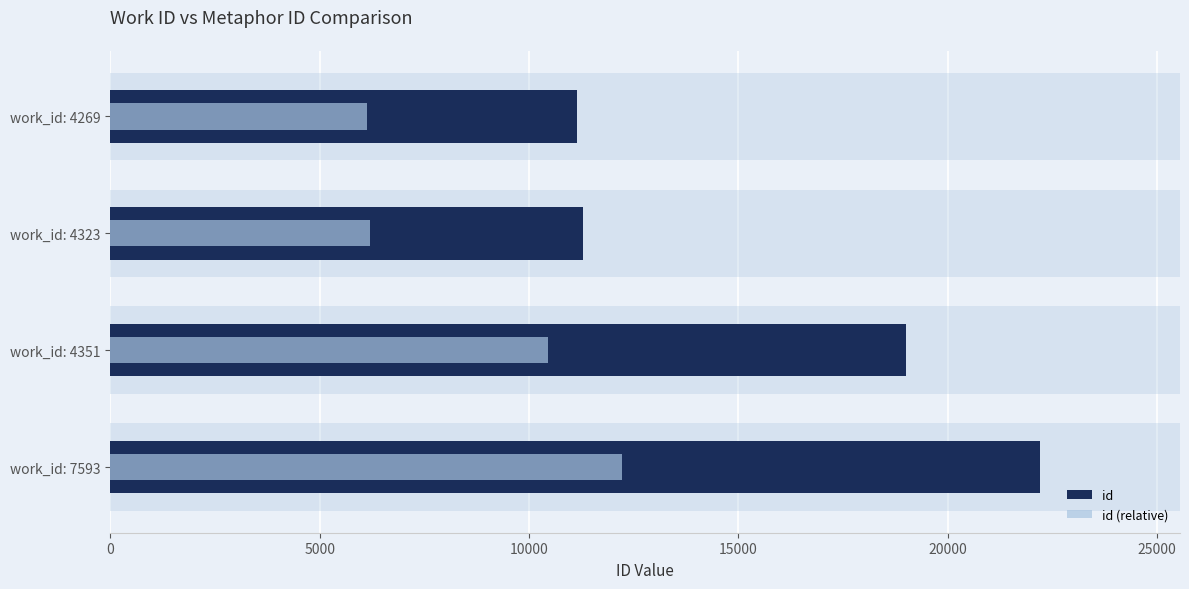

Is it true that id equals 12967.7 at work_id: 4351?

False